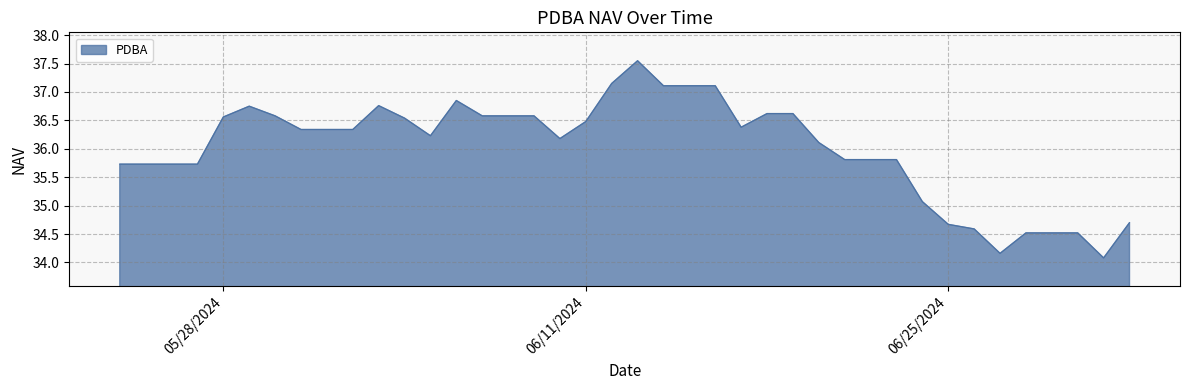

What is the difference between the maximum and minimum values?

3.5